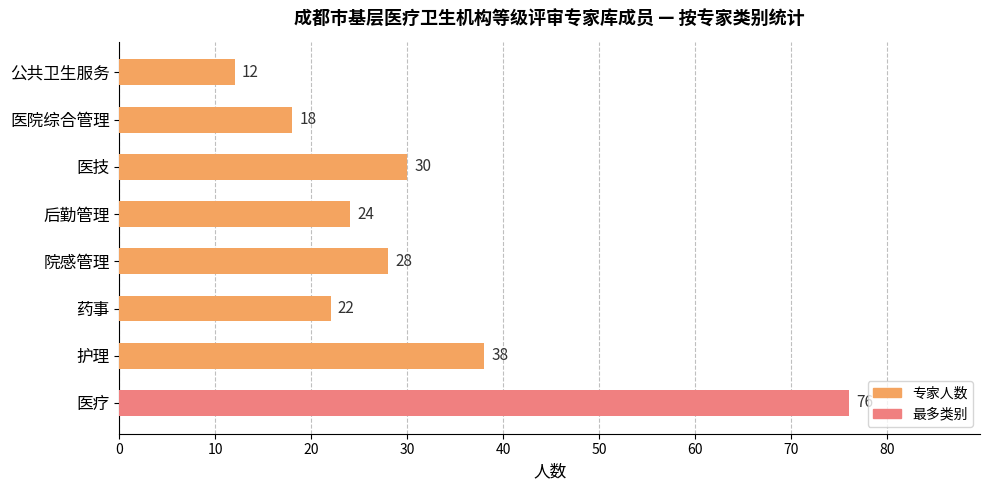

Count the number of values greater than 28.

3